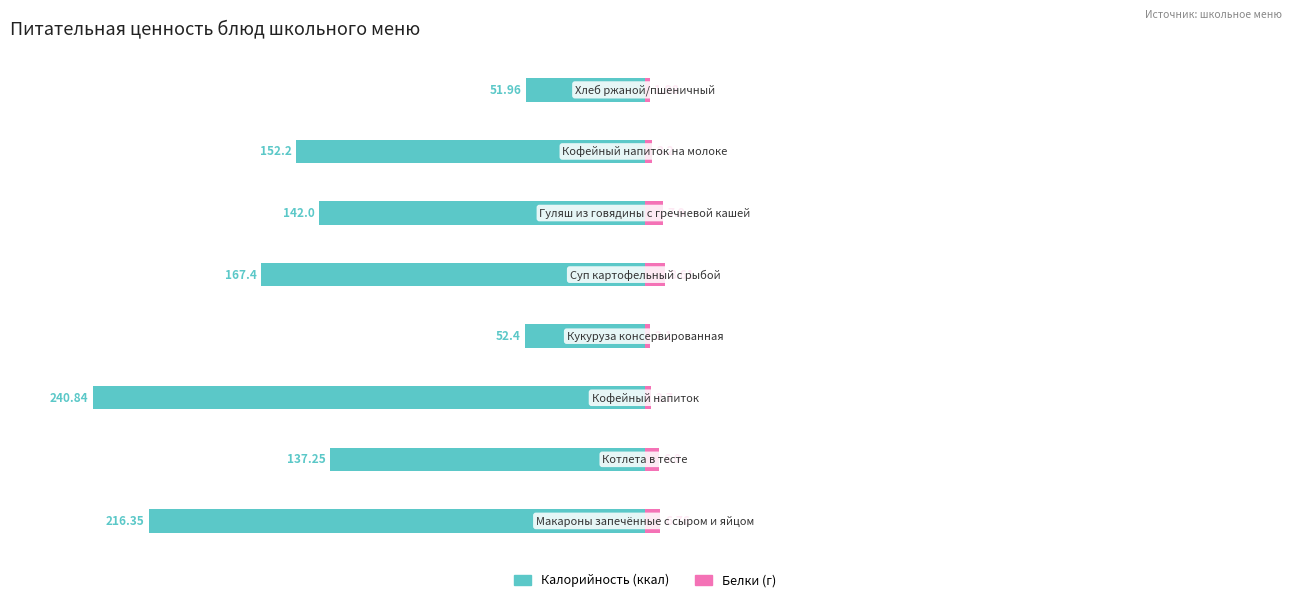

How many bars are there in total?

16